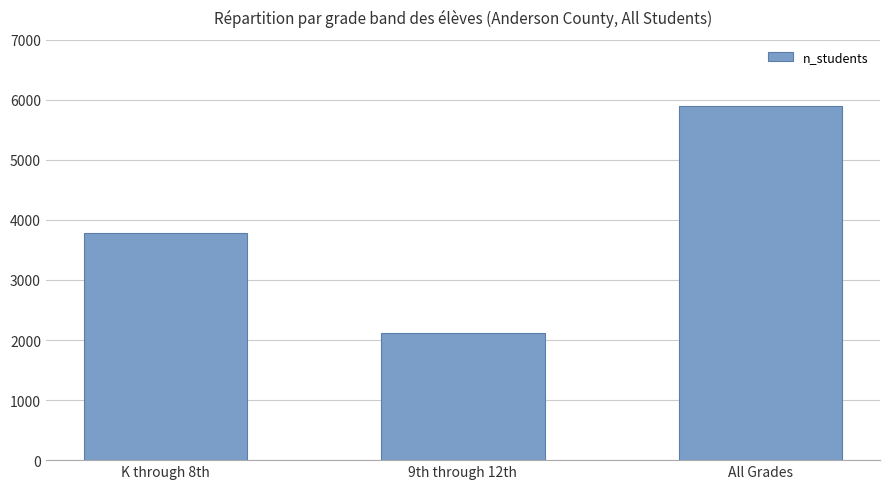

What is the label of the 1st bar from the right?

All Grades